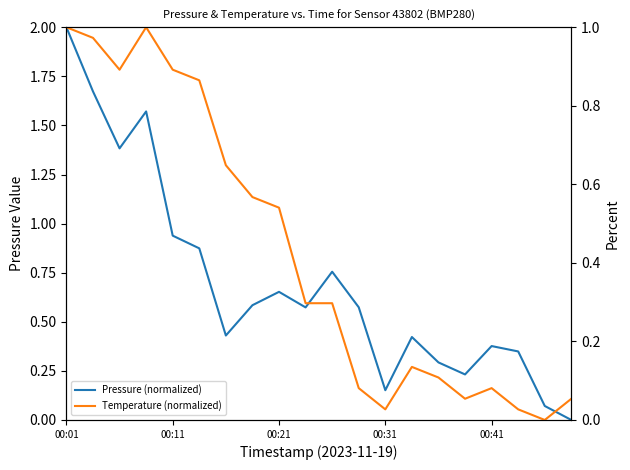

What is the value of the Temperature (normalized) point at the 17th from the left?

0.1